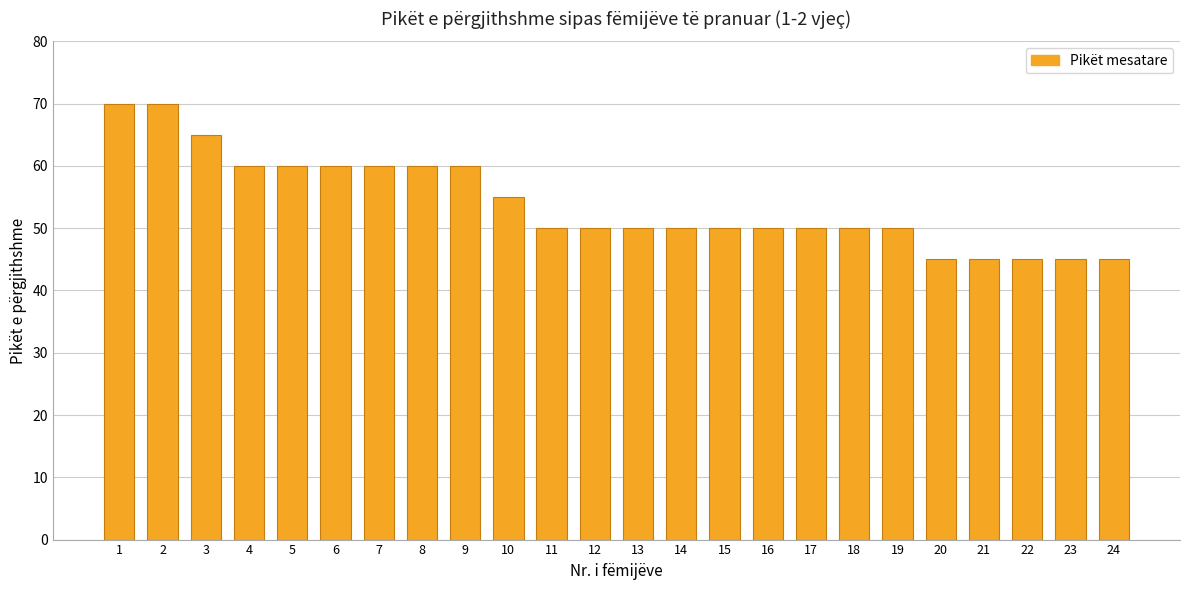

What is the value of the 17th bar from the left?

50